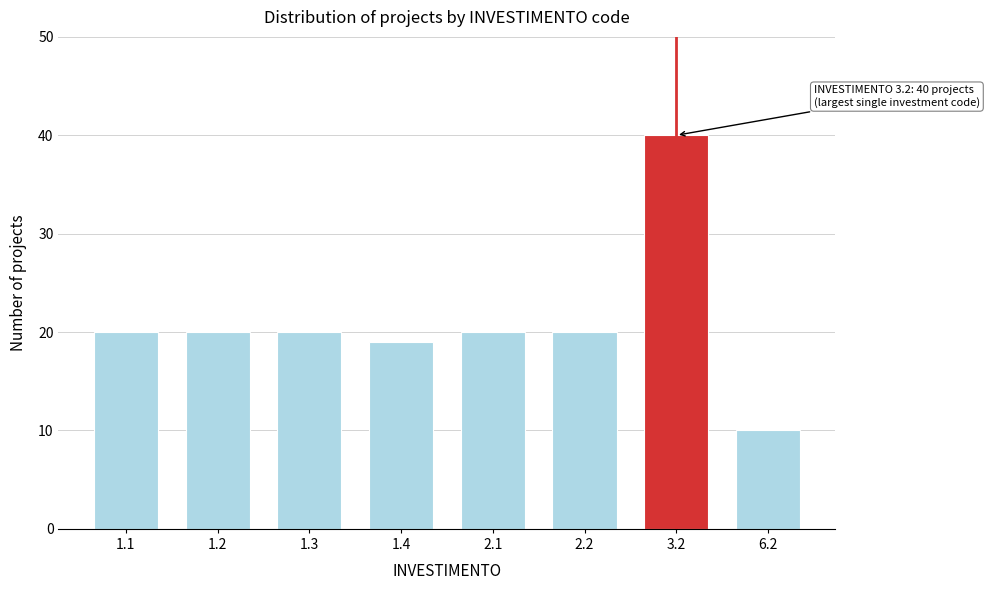

Reading left to right, what are all the values shown in this chart?

1.1=20	1.2=20	1.3=20	1.4=19	2.1=20	2.2=20	3.2=40	6.2=10